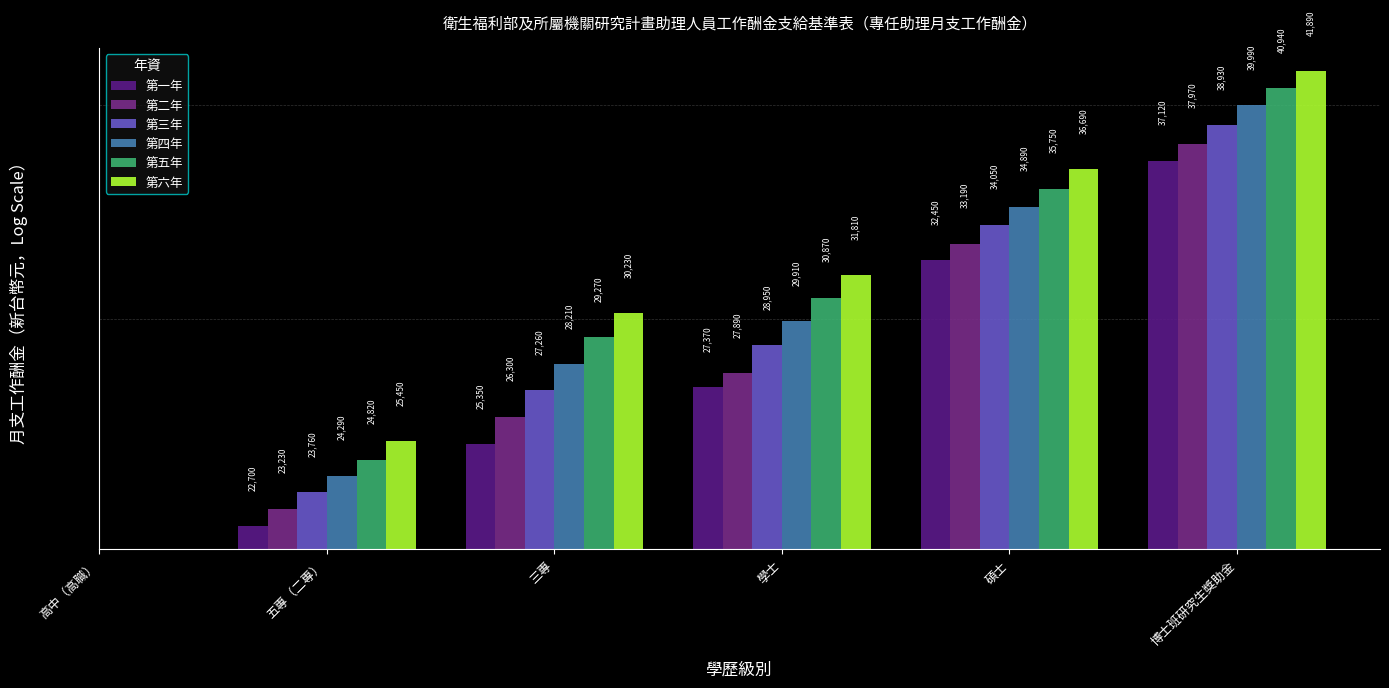

What position from the left is 三專?

3